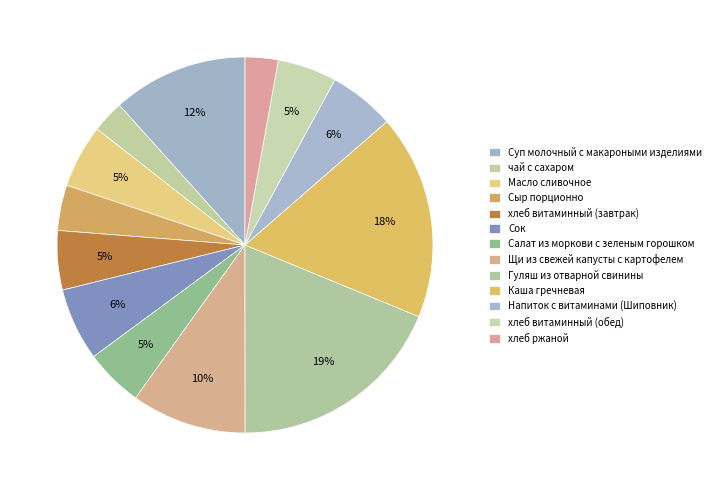

How many slices are in this pie chart?

13